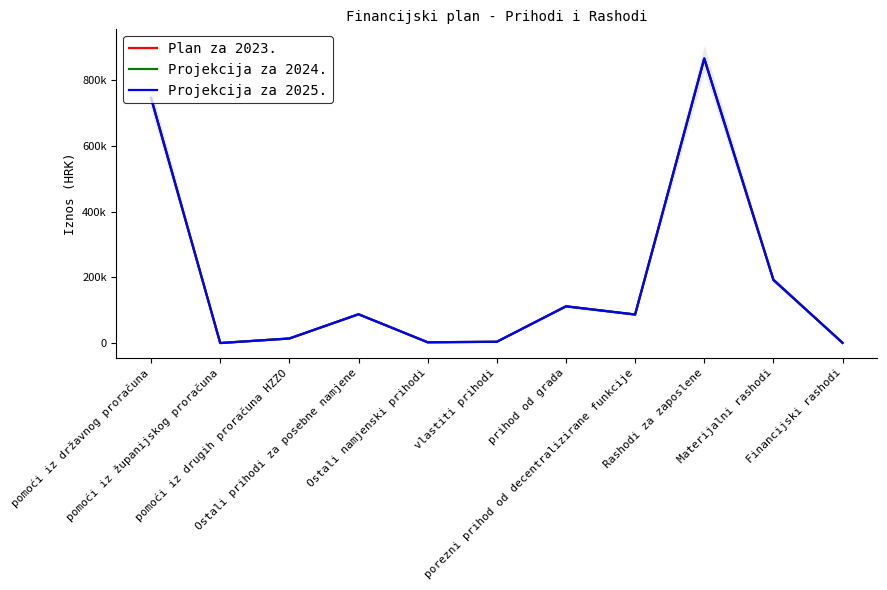

What is the sum of all Projekcija za 2025. values?

2113694